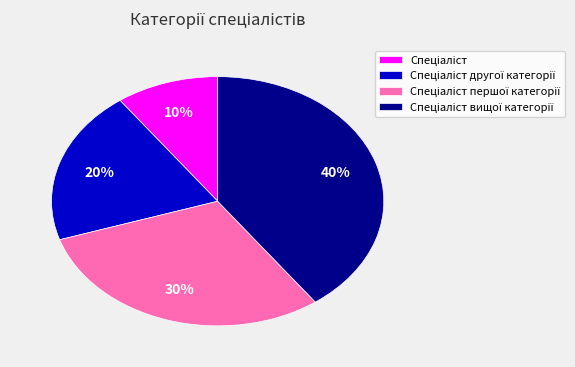

To the nearest percent, what is the difference between the largest and smallest slice percentages?

30%